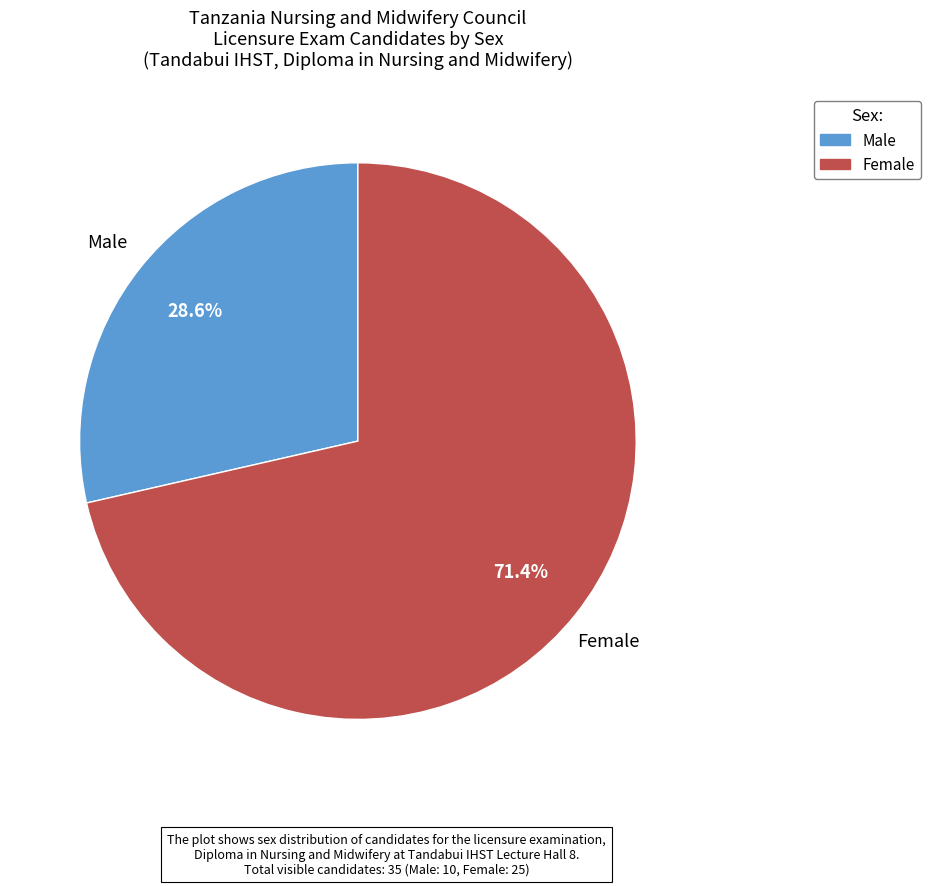

Is there any slice that represents more than half of the pie?

Yes